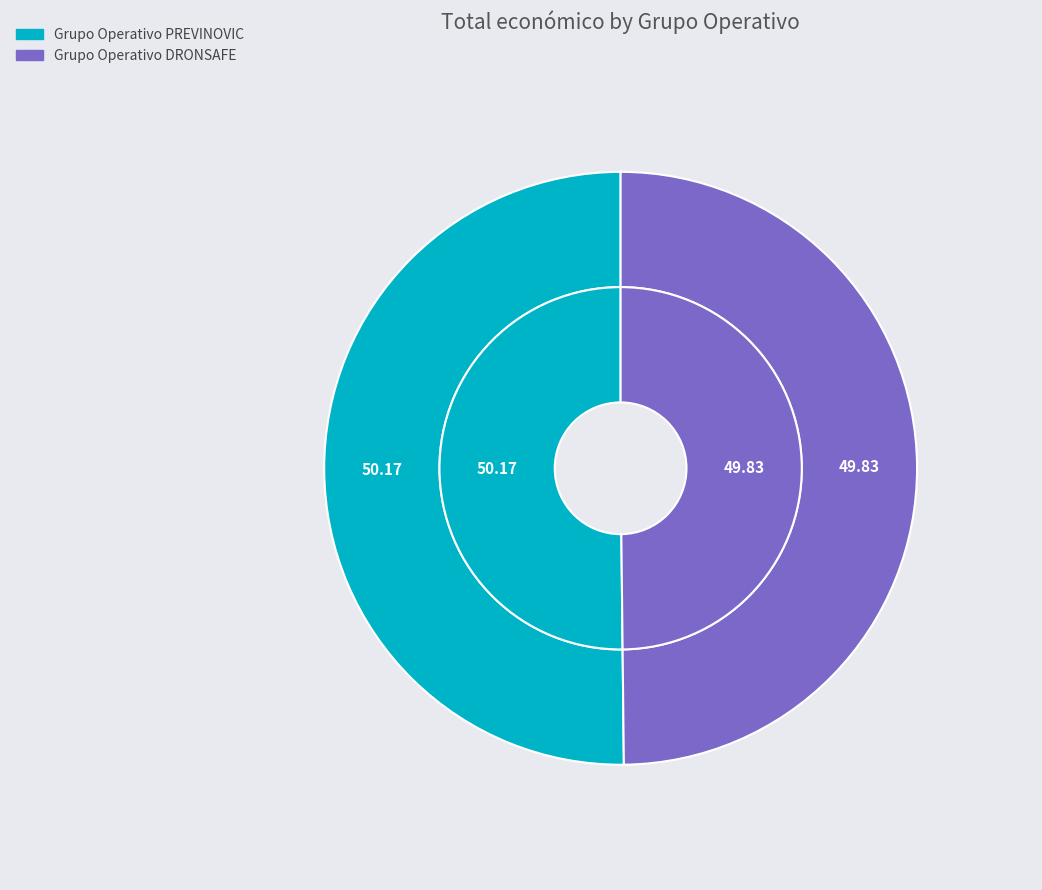

Count the number of slices in the pie.

2